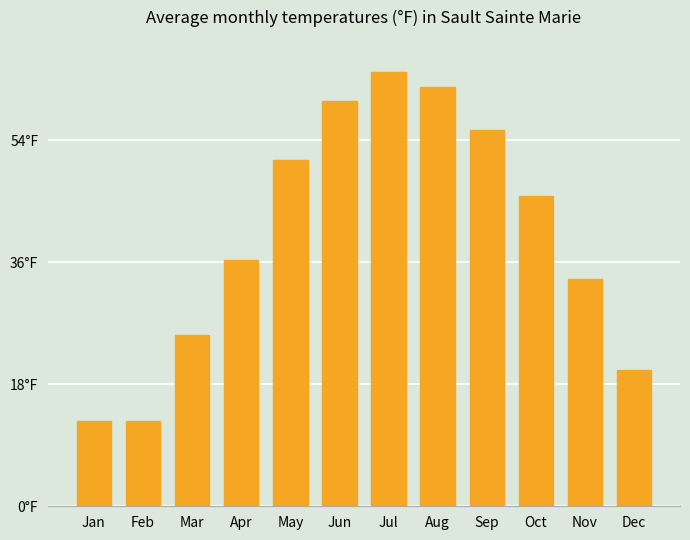

Count the number of values greater than 45.

6